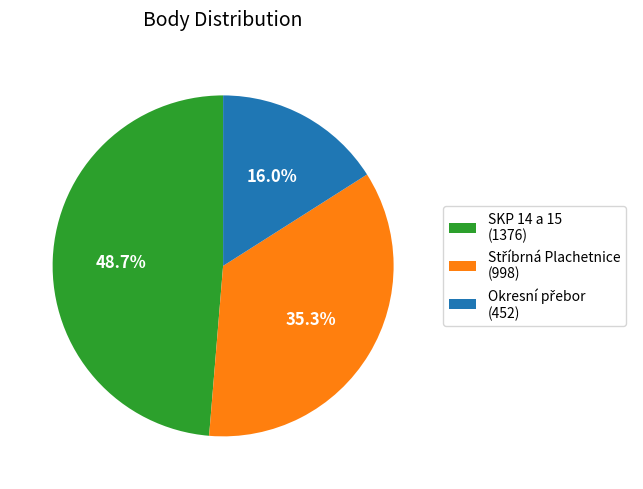

Is there a majority slice in this chart?

No